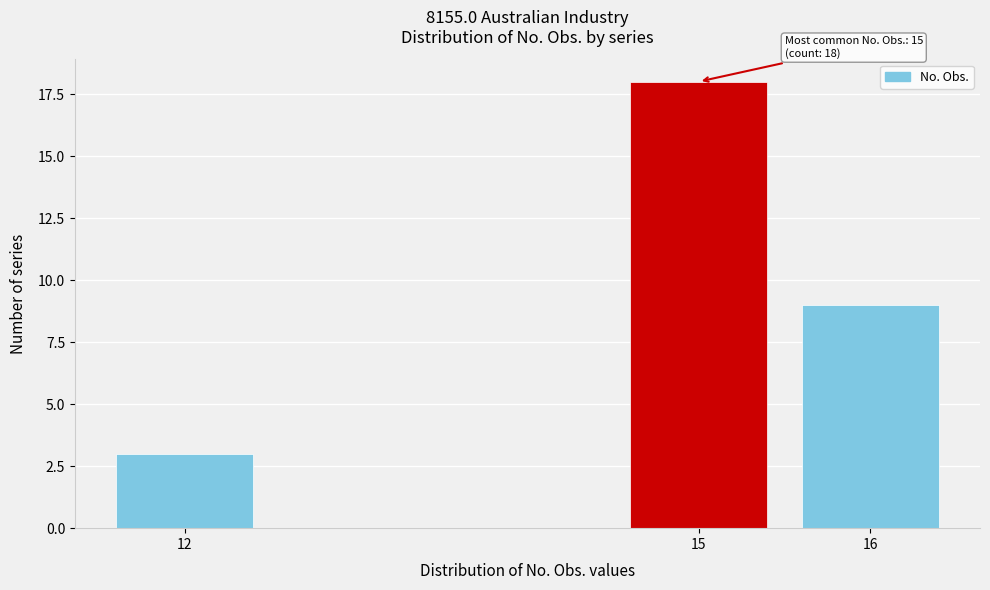

Reading left to right, list all the values displayed in this chart.

12=3	15=18	16=9